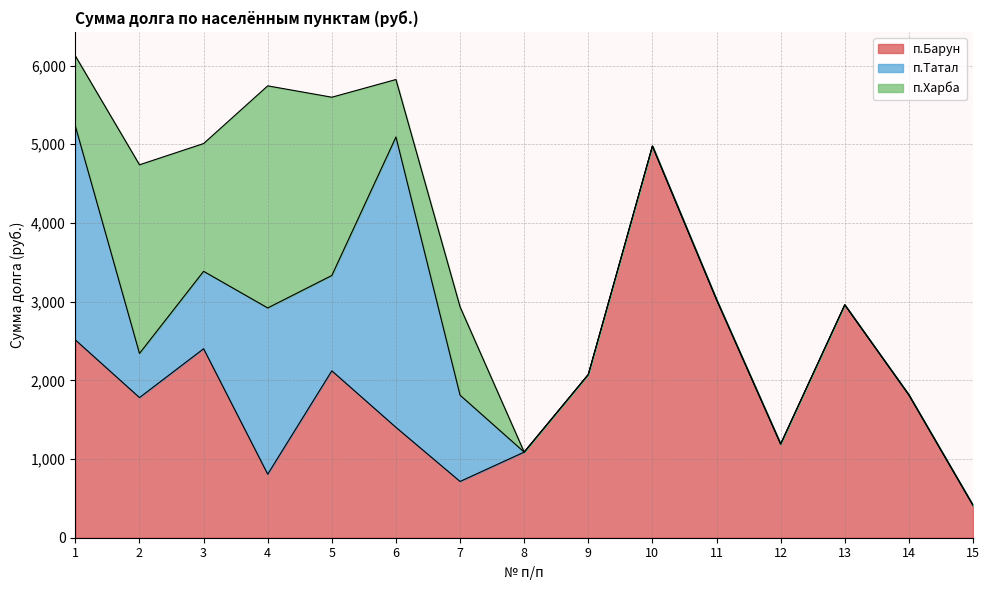

At which category does the chart reach its minimum across all series?

8